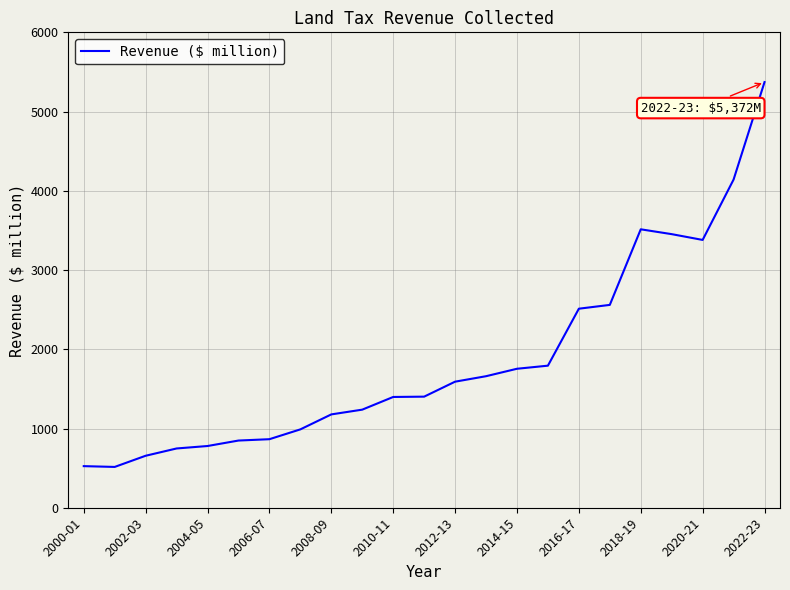

What is the minimum value shown in the chart?

515